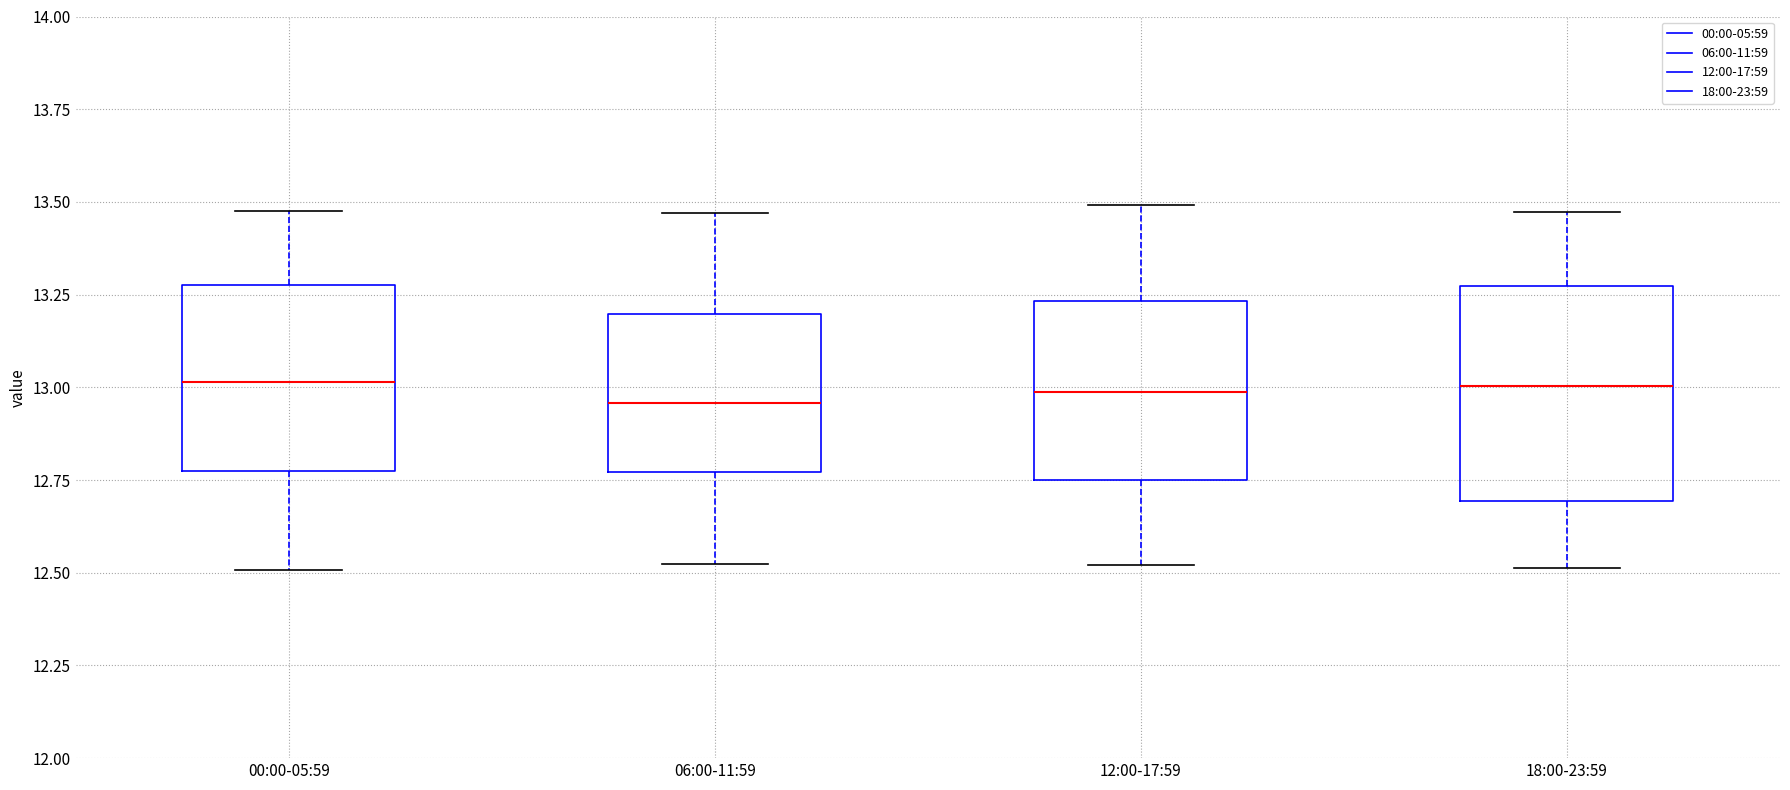

Reading left to right, transcribe this box plot: for each box, give where its median line is, the range the box spans, and where its two whiskers end, as read against the y-axis. The values are not printed on the chart, so give them approximately, as read against the axis.

00:00-05:59: median 13.00, box 12.75 to 13.30, whiskers 12.50 to 13.50
06:00-11:59: median 12.95, box 12.75 to 13.20, whiskers 12.50 to 13.45
12:00-17:59: median 13.00, box 12.75 to 13.25, whiskers 12.50 to 13.50
18:00-23:59: median 13.00, box 12.70 to 13.25, whiskers 12.50 to 13.45